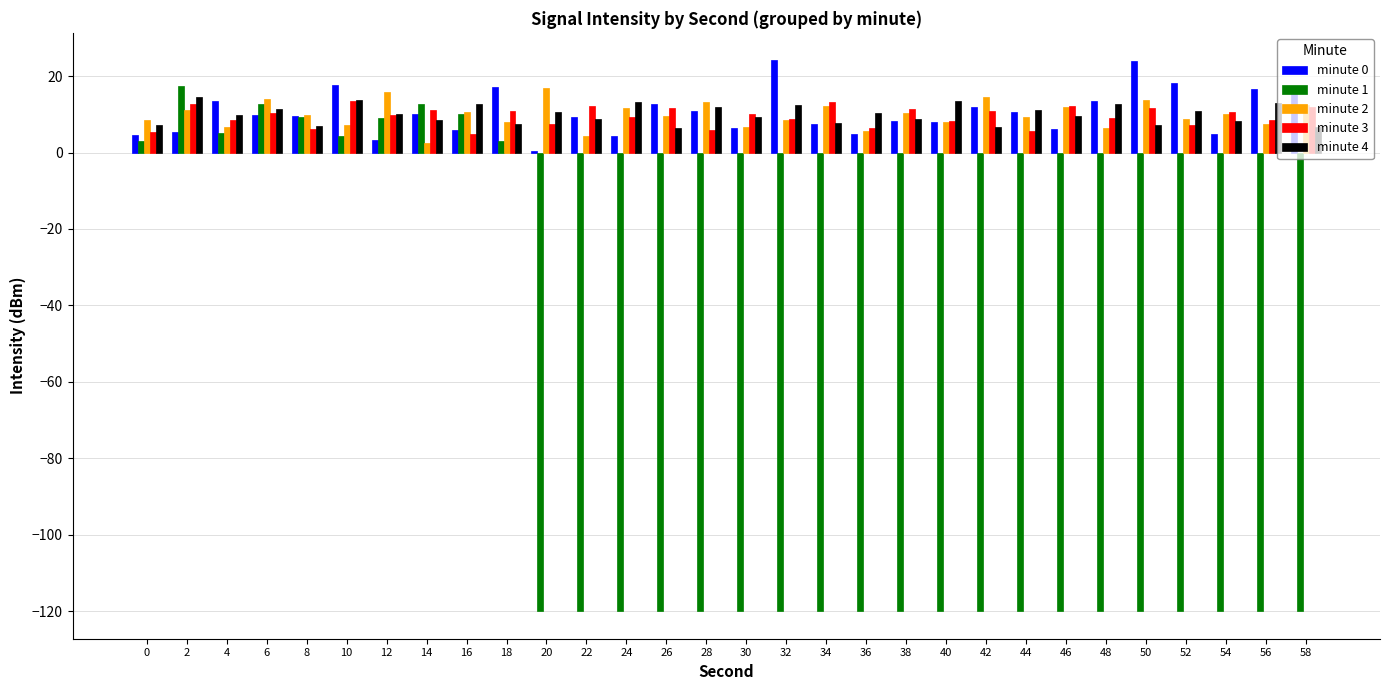

What are all the series names shown in the legend?

minute 0, minute 1, minute 2, minute 3, minute 4